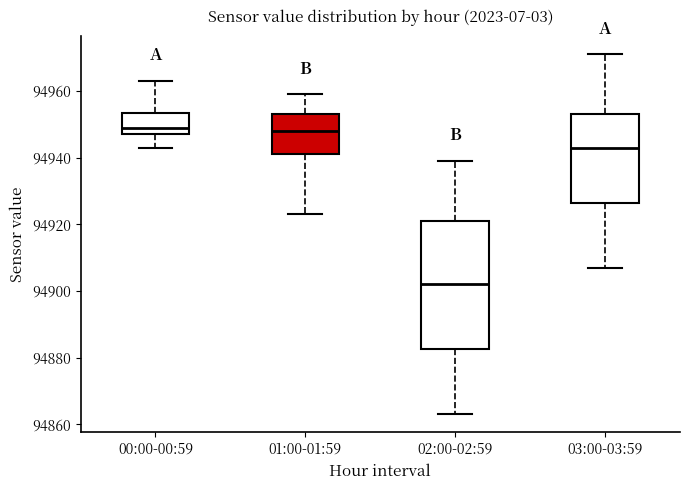

Where is the lower edge of the box for 03:00-03:59 on the y-axis? The values are not printed on the chart, so give them approximately, as read against the axis.

94926